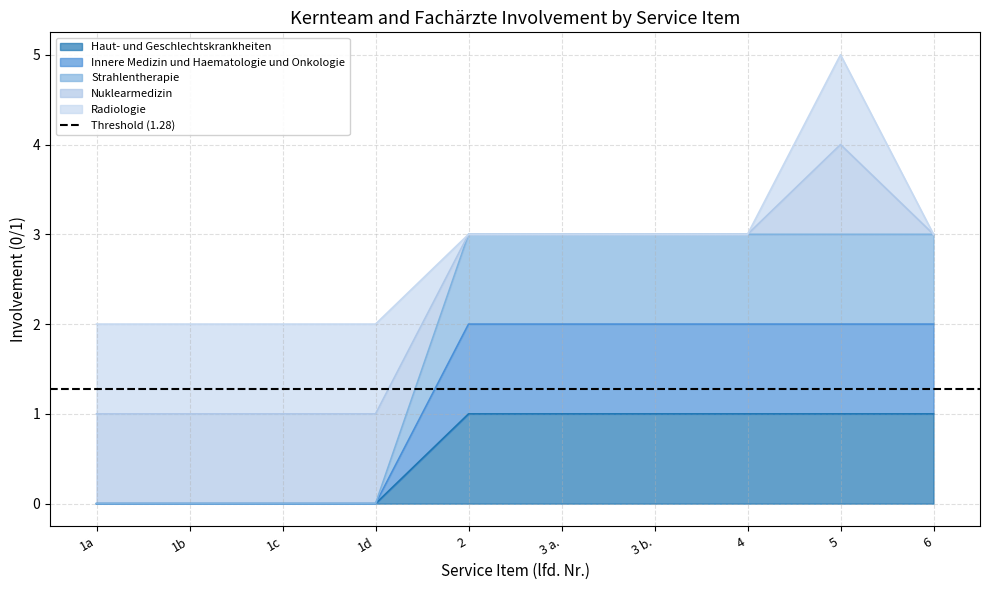

Which series changed the most between 1b and 5?

Strahlentherapie